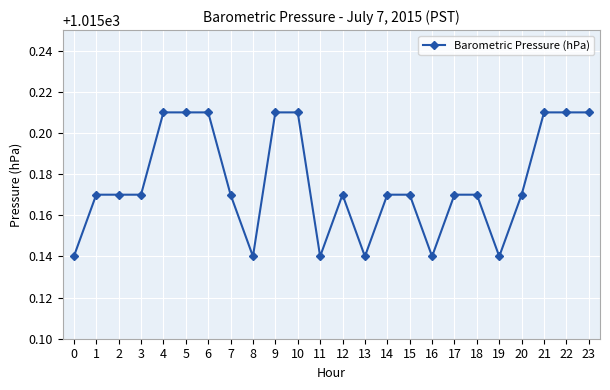

The chart shows a value of 572.2 at 13. True or false?

False